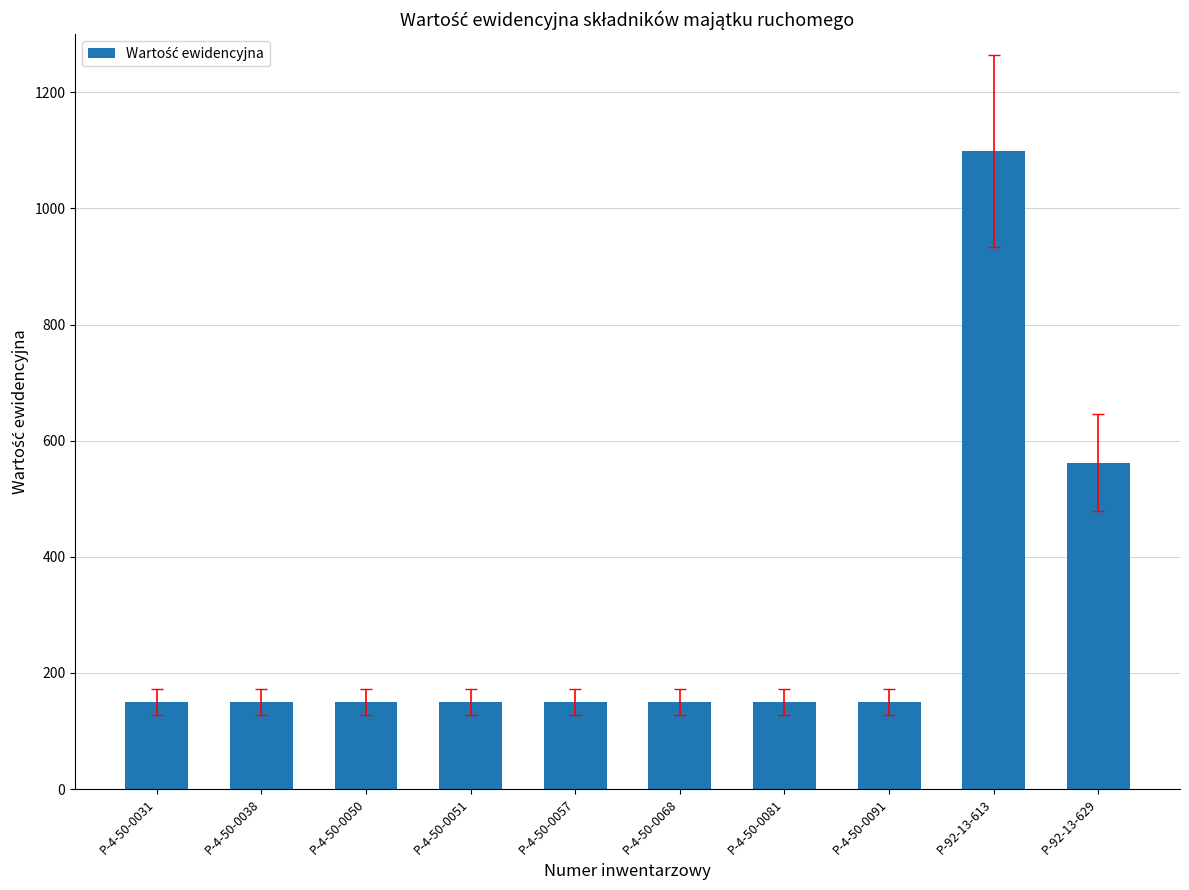

Is it true that the value at P-4-50-0057 is 45.5?

False